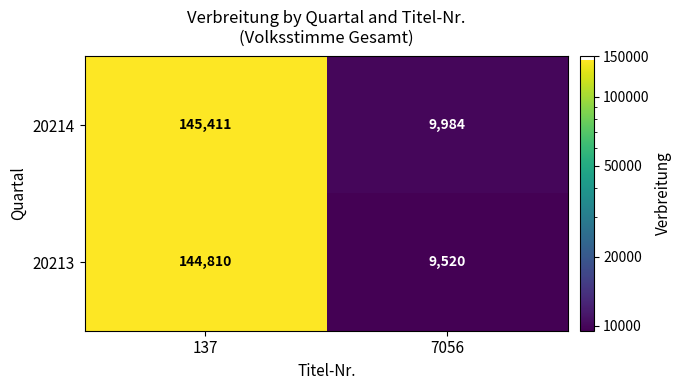

At 7056, list the series in order from largest to smallest.

20214, 20213